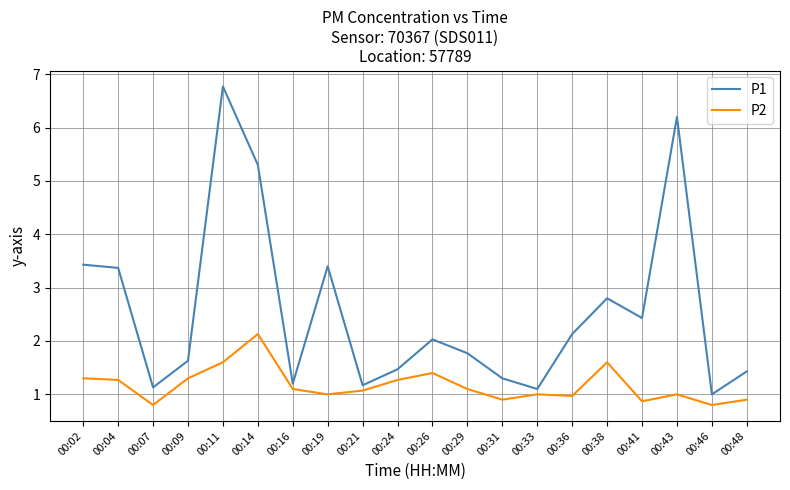

True or false: P1 and P2 intersect in this chart.

False